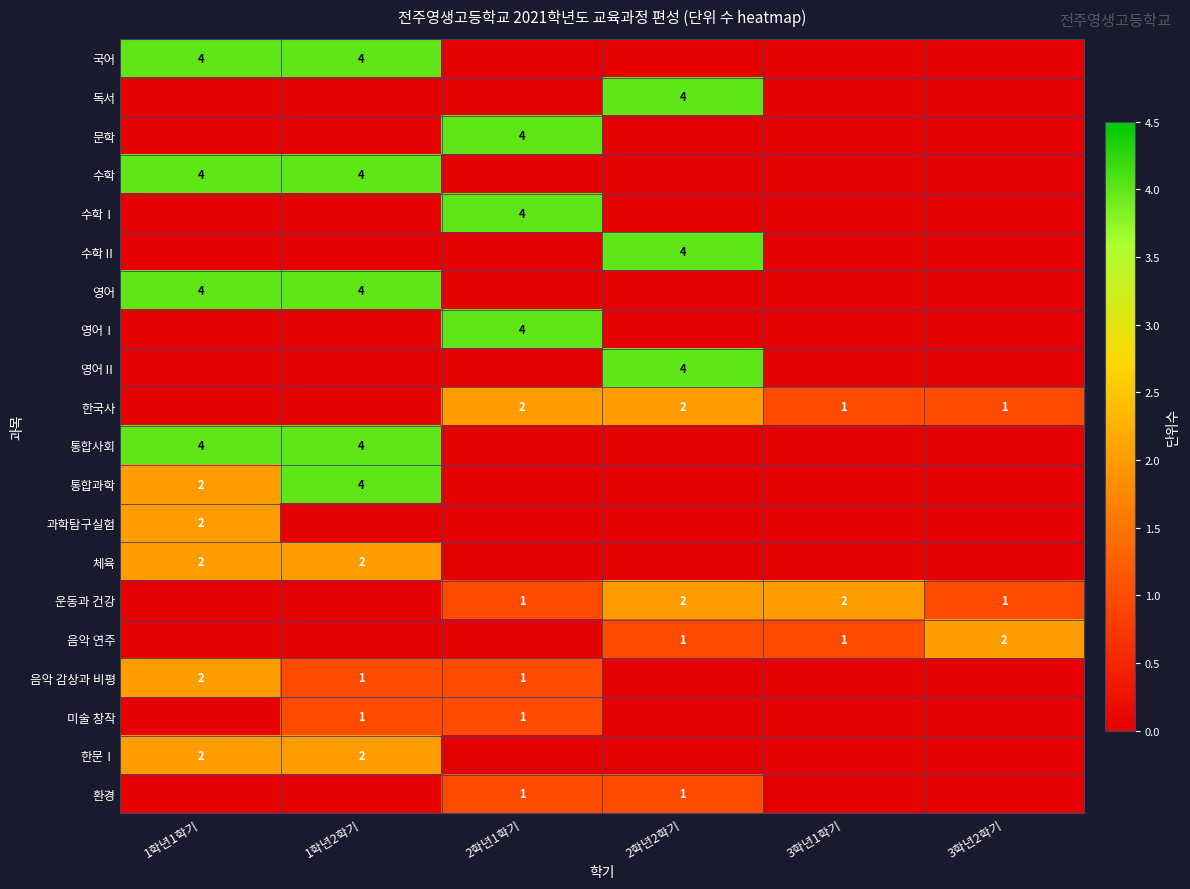

The 과학탐구실험 series shows 3 at 1학년1학기. True or false?

False